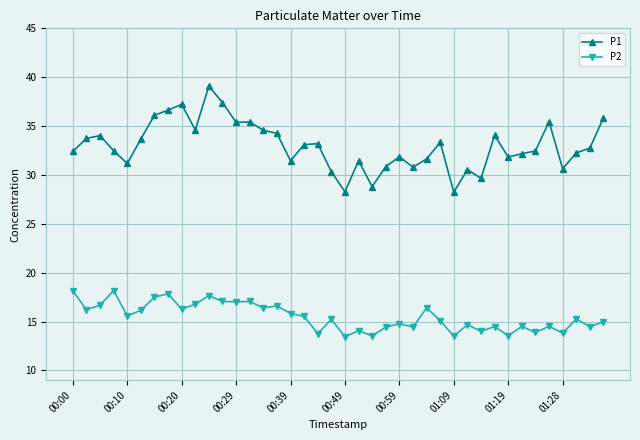

What is the value of the P2 point at the 37th from the left?

13.8